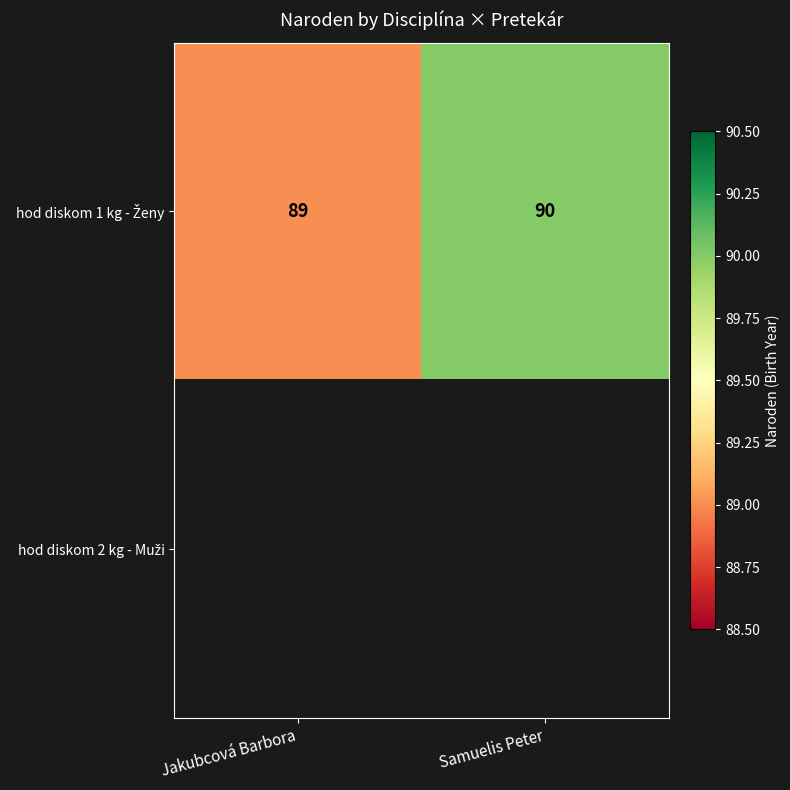

What is the smallest value displayed?

89.0